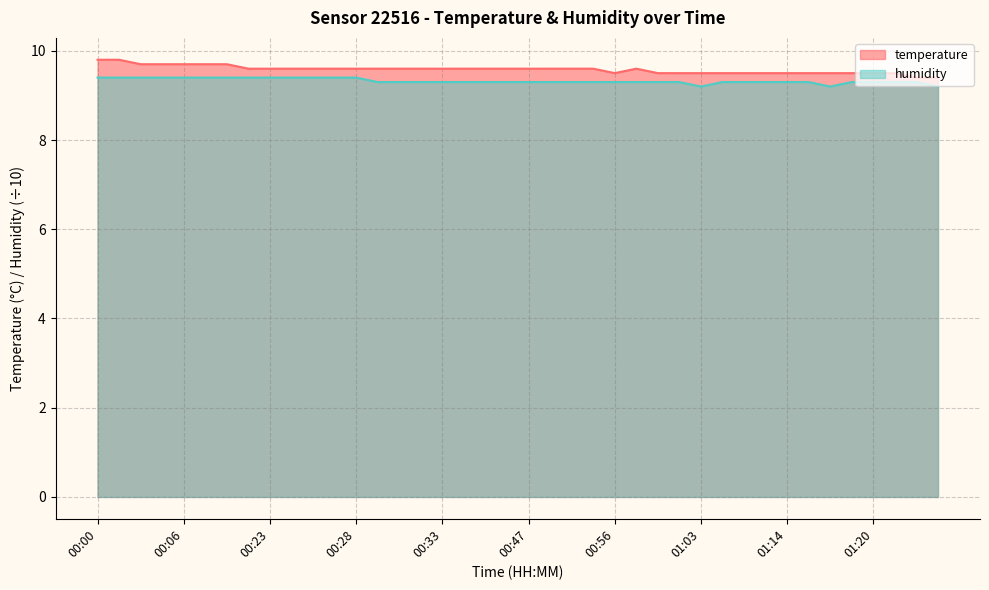

Count the number of data series in this chart.

2